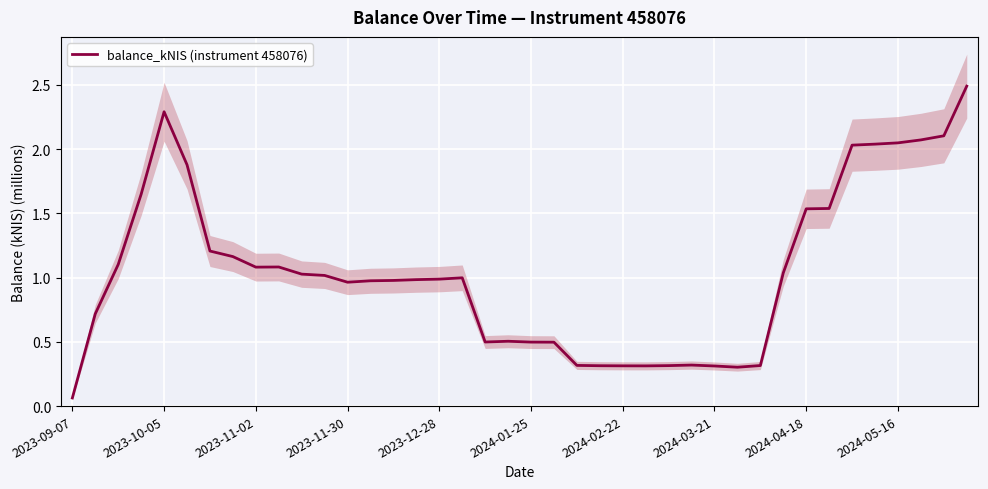

What is the value of the 3rd point from the left?

1.1